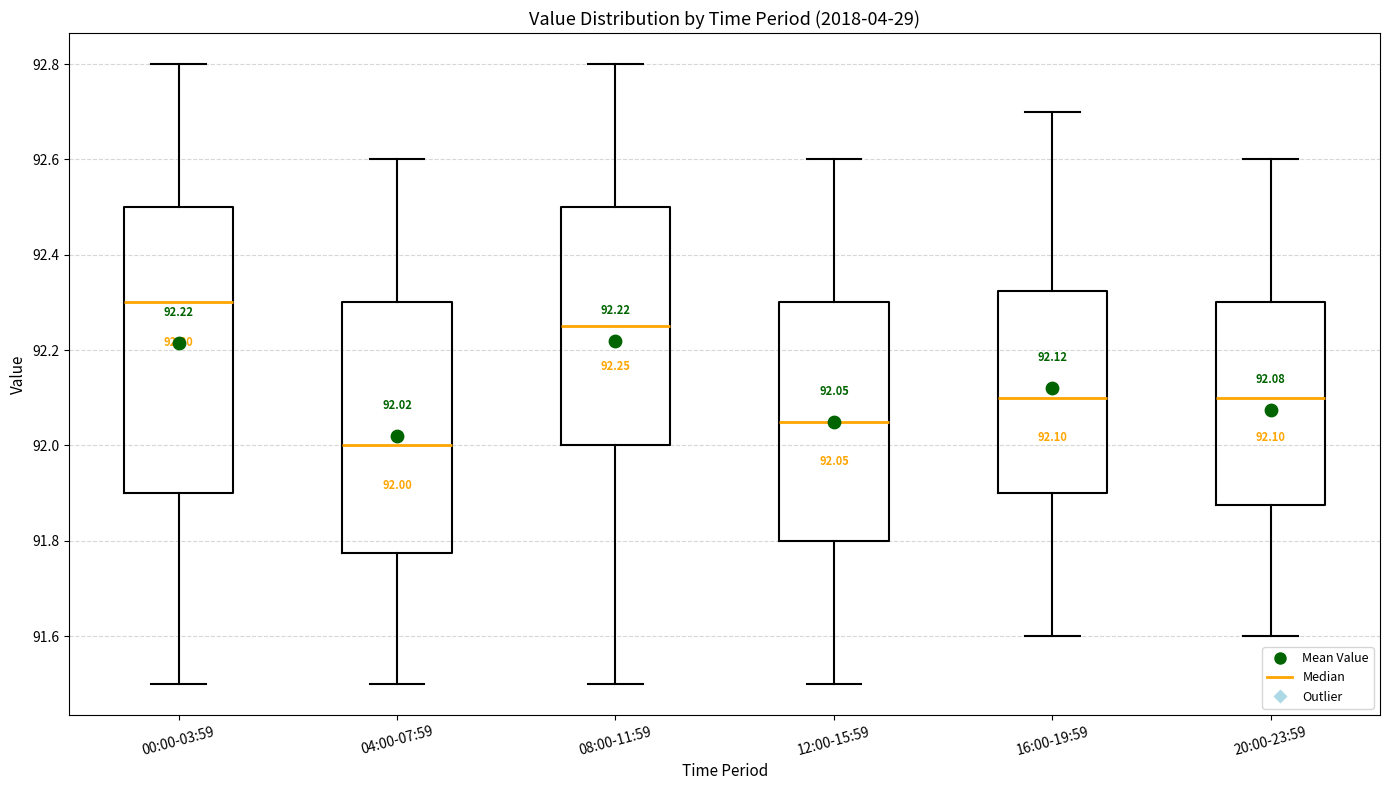

Which box has the lowest median line?

04:00-07:59